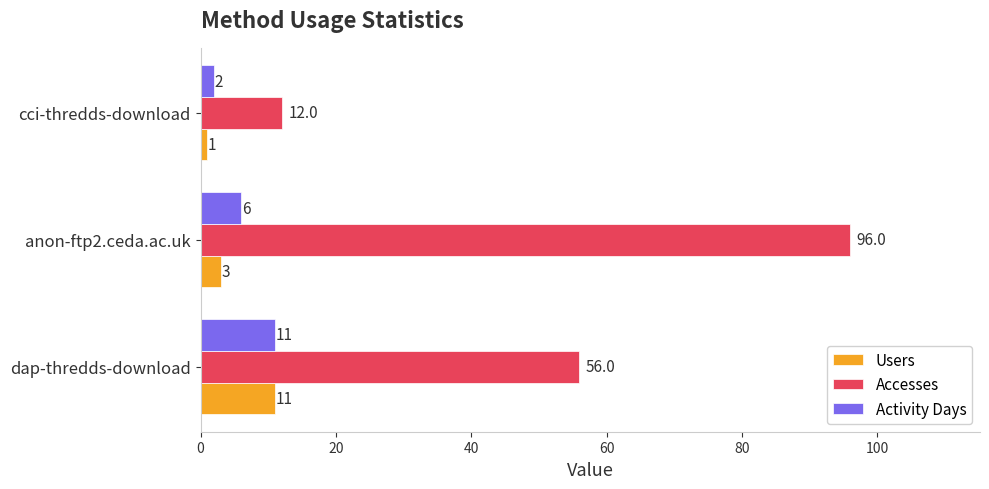

At cci-thredds-download, list the series in order from smallest to largest.

Users, Activity Days, Accesses